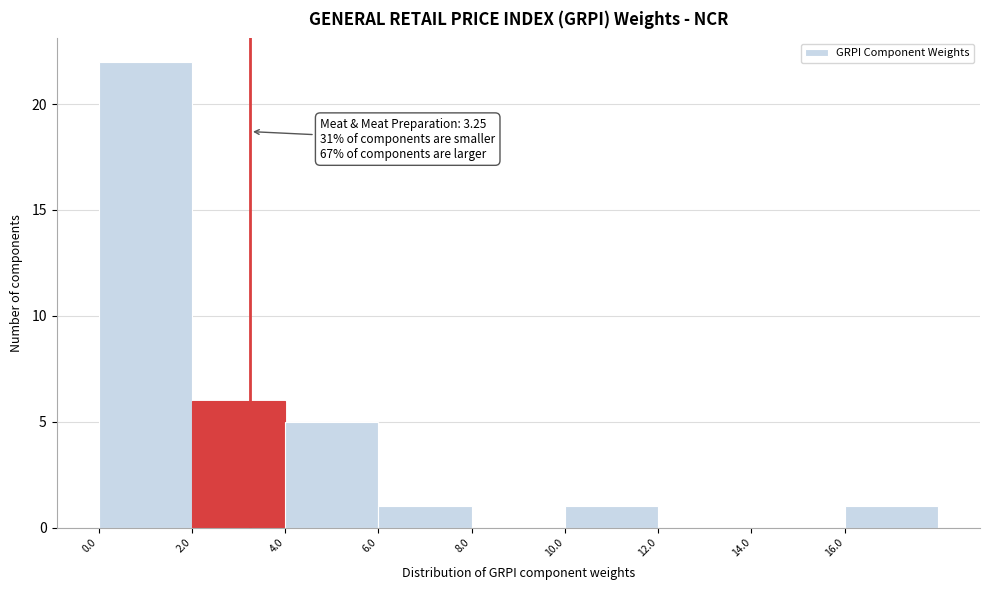

Over which range of the x-axis is the bar tallest?

0 to 2